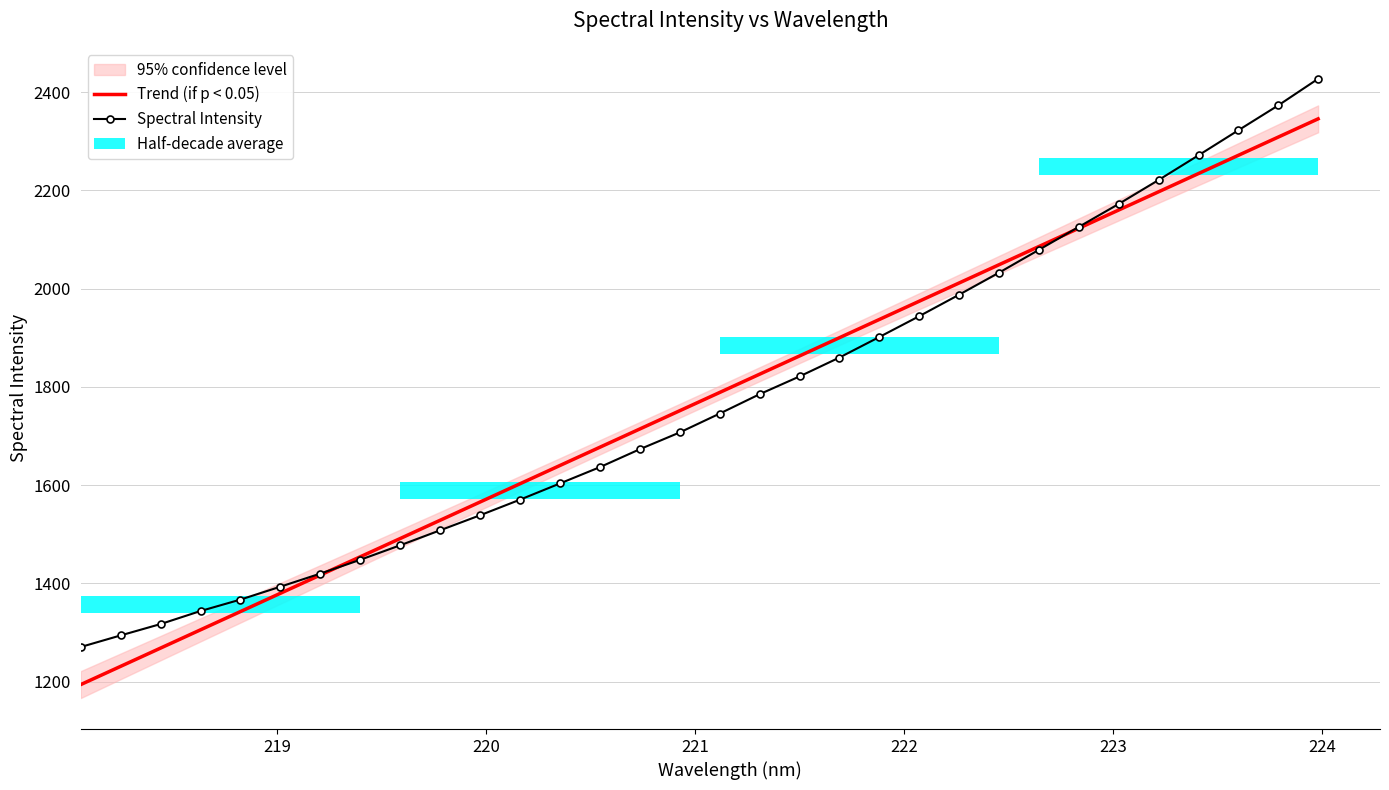

Are the bars horizontal?

Yes